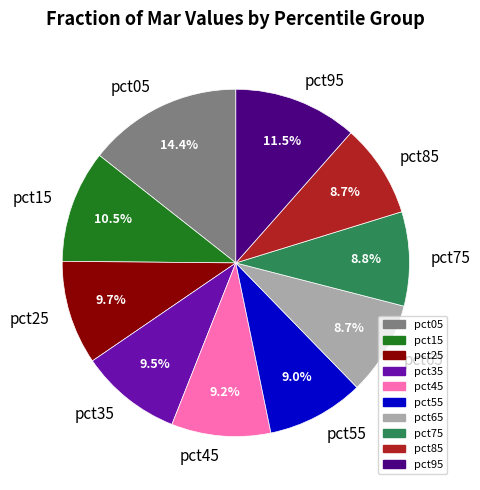

Is there any slice that represents more than half of the pie?

No